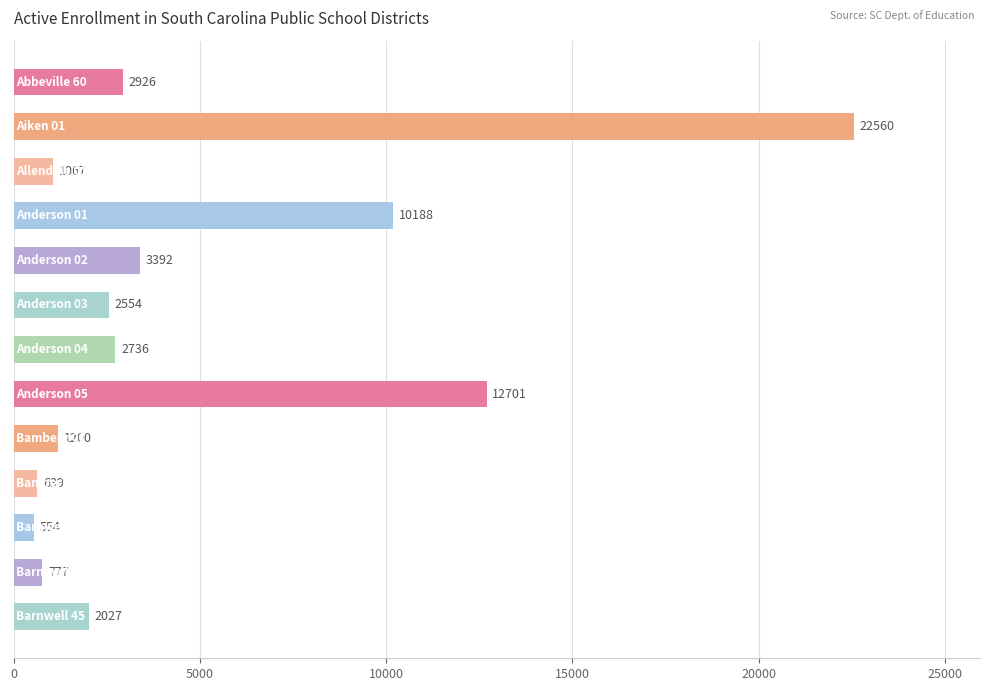

What is the smallest value displayed?

554